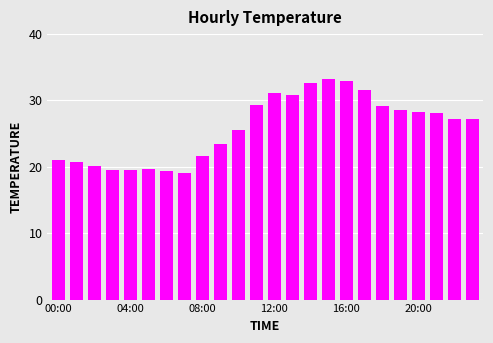

Does the chart contain any negative values?

No